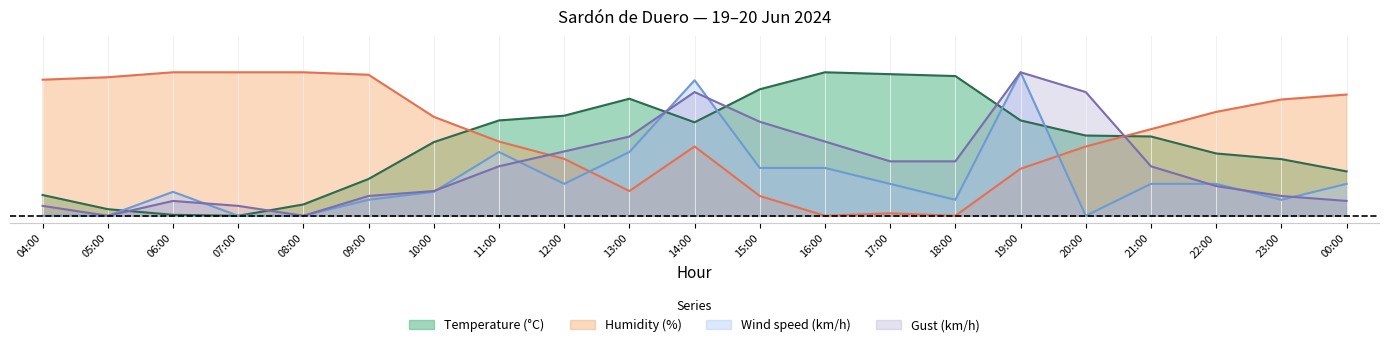

Reading left to right, extract all data points from this chart.

Temperature (°C): 04:00=0.1	05:00=0.0	06:00=0.0	07:00=0.0	08:00=0.1	09:00=0.3	10:00=0.5	11:00=0.7	12:00=0.7	13:00=0.8	14:00=0.7	15:00=0.9	16:00=1.0	17:00=1.0	18:00=1.0	19:00=0.7	20:00=0.6	21:00=0.6	22:00=0.4	23:00=0.4	00:00=0.3
Humidity (%): 04:00=0.9	05:00=1.0	06:00=1.0	07:00=1.0	08:00=1.0	09:00=1.0	10:00=0.7	11:00=0.5	12:00=0.4	13:00=0.2	14:00=0.5	15:00=0.1	16:00=0.0	17:00=0.0	18:00=0.0	19:00=0.3	20:00=0.5	21:00=0.6	22:00=0.7	23:00=0.8	00:00=0.8
Wind speed (km/h): 04:00=0.0	05:00=0.0	06:00=0.2	07:00=0.0	08:00=0.0	09:00=0.1	10:00=0.2	11:00=0.4	12:00=0.2	13:00=0.4	14:00=0.9	15:00=0.3	16:00=0.3	17:00=0.2	18:00=0.1	19:00=1.0	20:00=0.0	21:00=0.2	22:00=0.2	23:00=0.1	00:00=0.2
Gust (km/h): 04:00=0.1	05:00=0.0	06:00=0.1	07:00=0.1	08:00=0.0	09:00=0.1	10:00=0.2	11:00=0.3	12:00=0.4	13:00=0.6	14:00=0.9	15:00=0.7	16:00=0.5	17:00=0.4	18:00=0.4	19:00=1.0	20:00=0.9	21:00=0.3	22:00=0.2	23:00=0.1	00:00=0.1